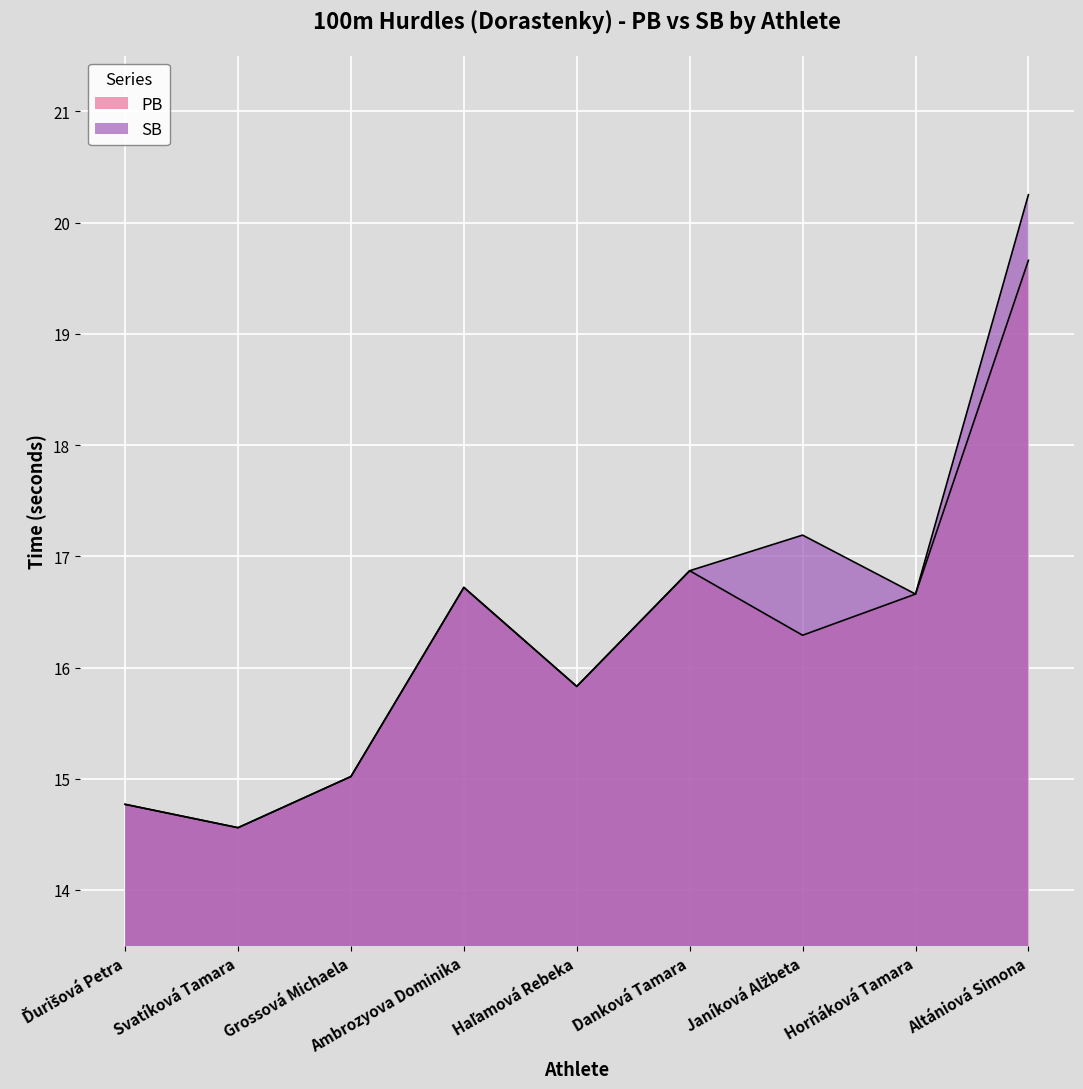

What is the label of the 9th point from the right?

Ďurišová Petra